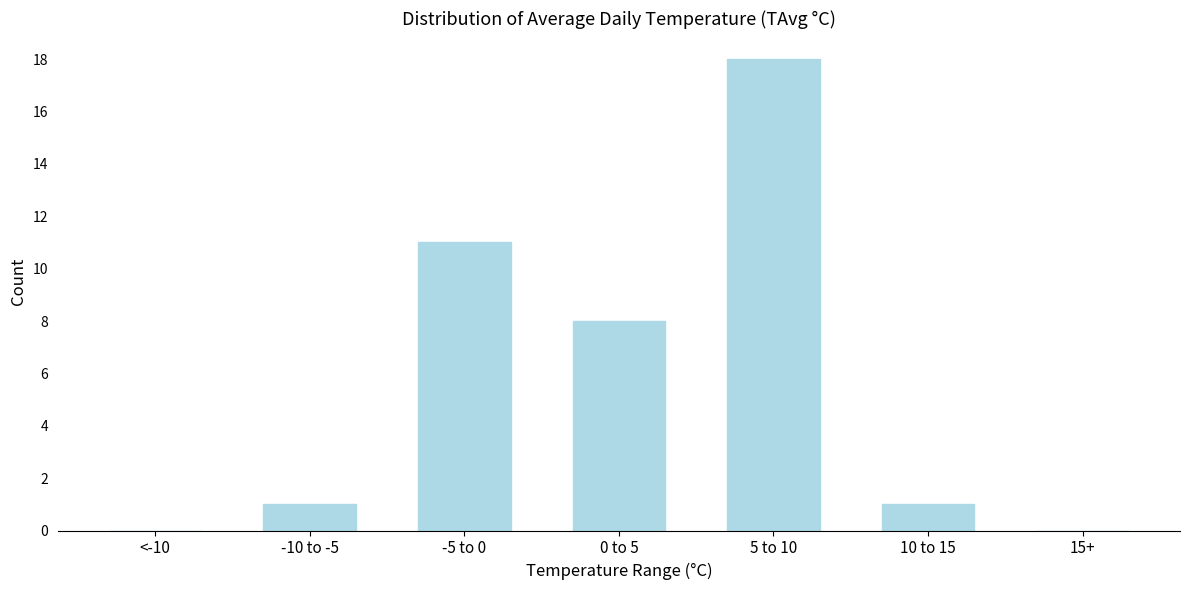

Reading right to left, list all the values displayed in this chart.

15+=0	10 to 15=1	5 to 10=18	0 to 5=8	-5 to 0=11	-10 to -5=1	<-10=0